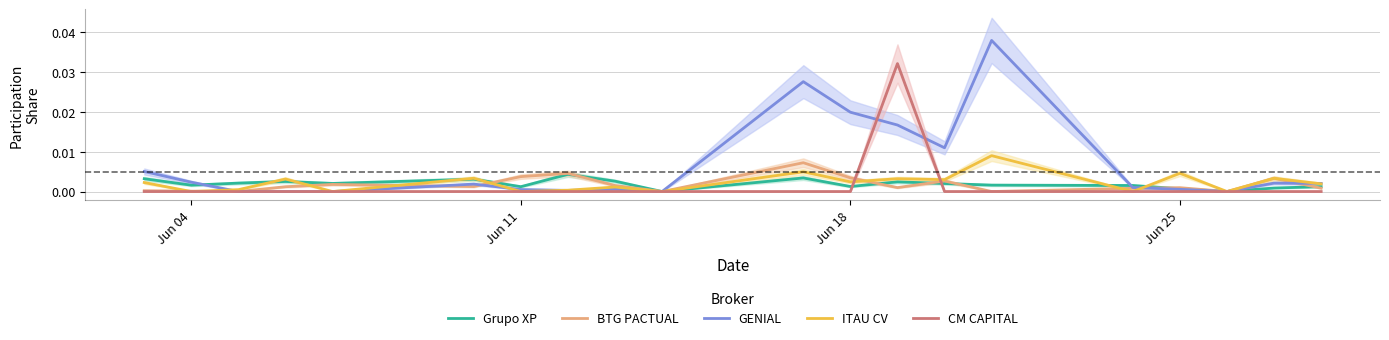

Is this an area chart (filled region under the line)?

No